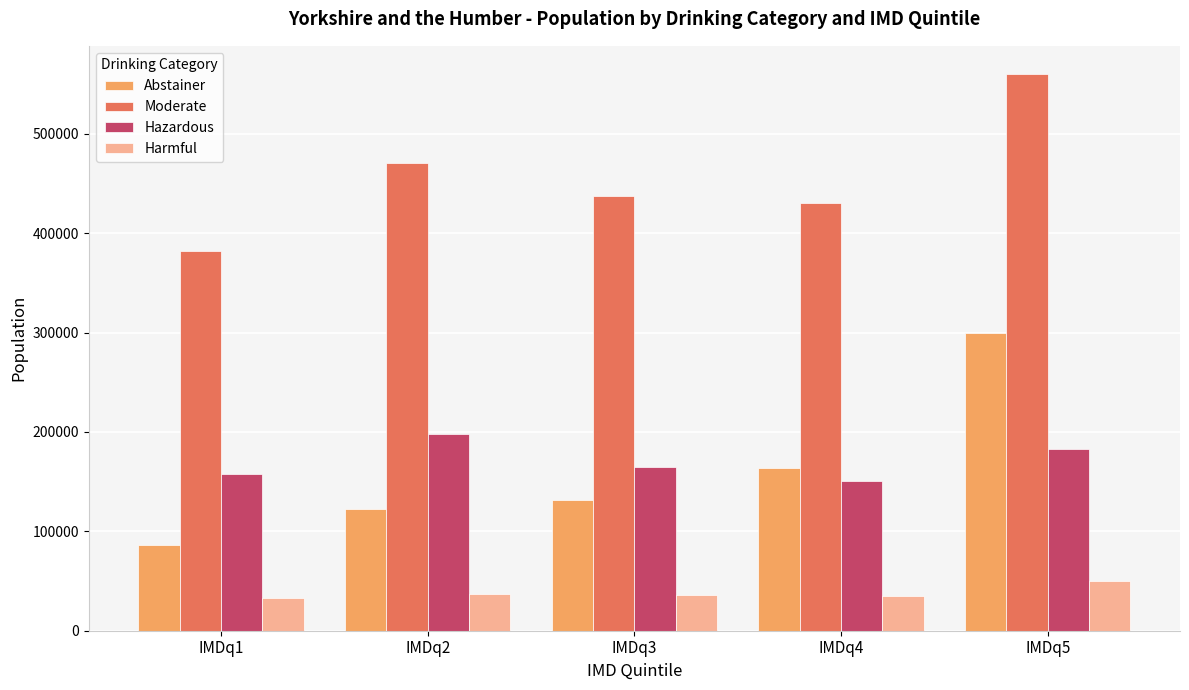

Does the chart contain any negative values?

No